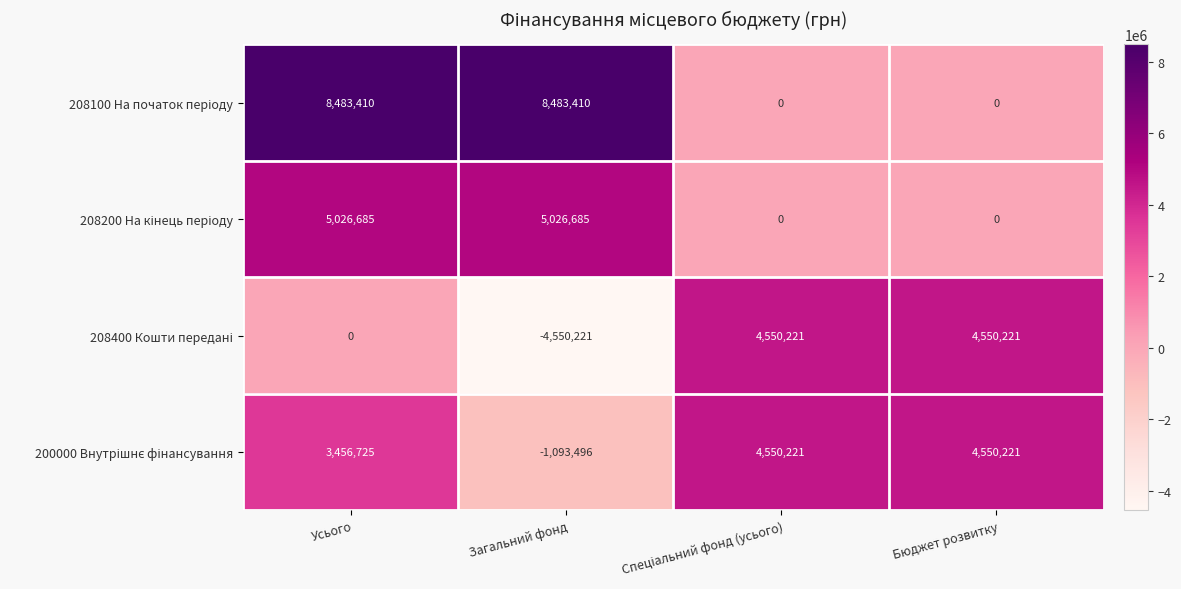

What is the minimum value shown in the chart?

-4550221